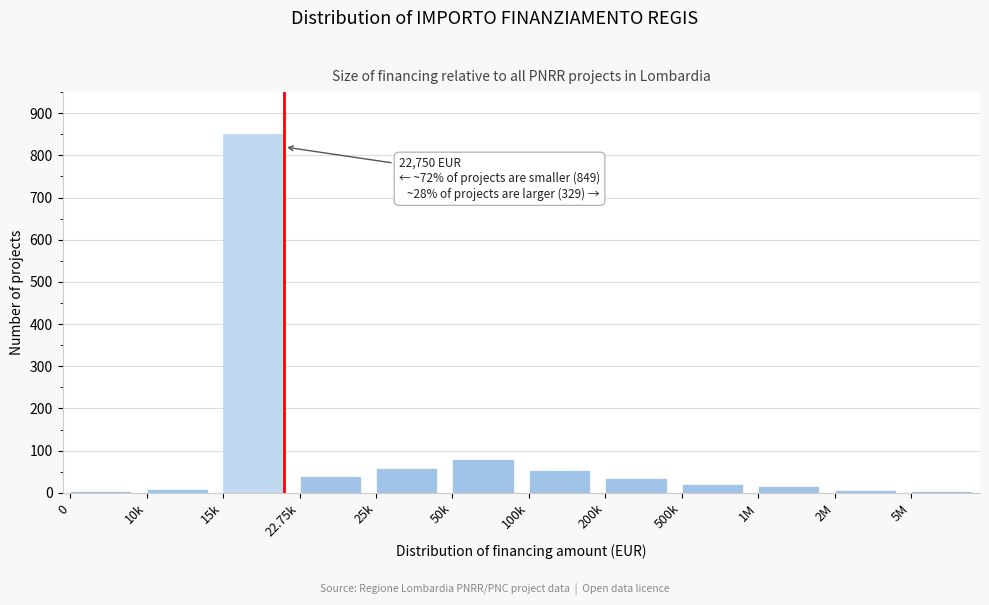

At which label is the value closest to 427?

50k